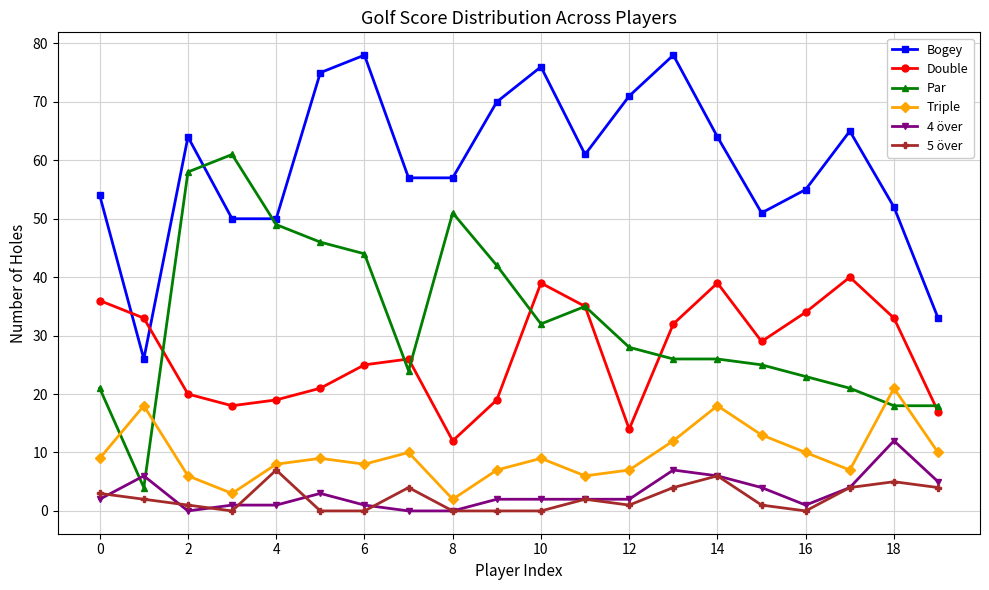

Reading right to left, list all the values displayed in this chart.

Bogey: 33	52	65	55	51	64	78	71	61	76	70	57	57	78	75	50	50	64	26	54
Double: 17	33	40	34	29	39	32	14	35	39	19	12	26	25	21	19	18	20	33	36
Par: 18	18	21	23	25	26	26	28	35	32	42	51	24	44	46	49	61	58	4	21
Triple: 10	21	7	10	13	18	12	7	6	9	7	2	10	8	9	8	3	6	18	9
4 över: 5	12	4	1	4	6	7	2	2	2	2	0	0	1	3	1	1	0	6	2
5 över: 4	5	4	0	1	6	4	1	2	0	0	0	4	0	0	7	0	1	2	3